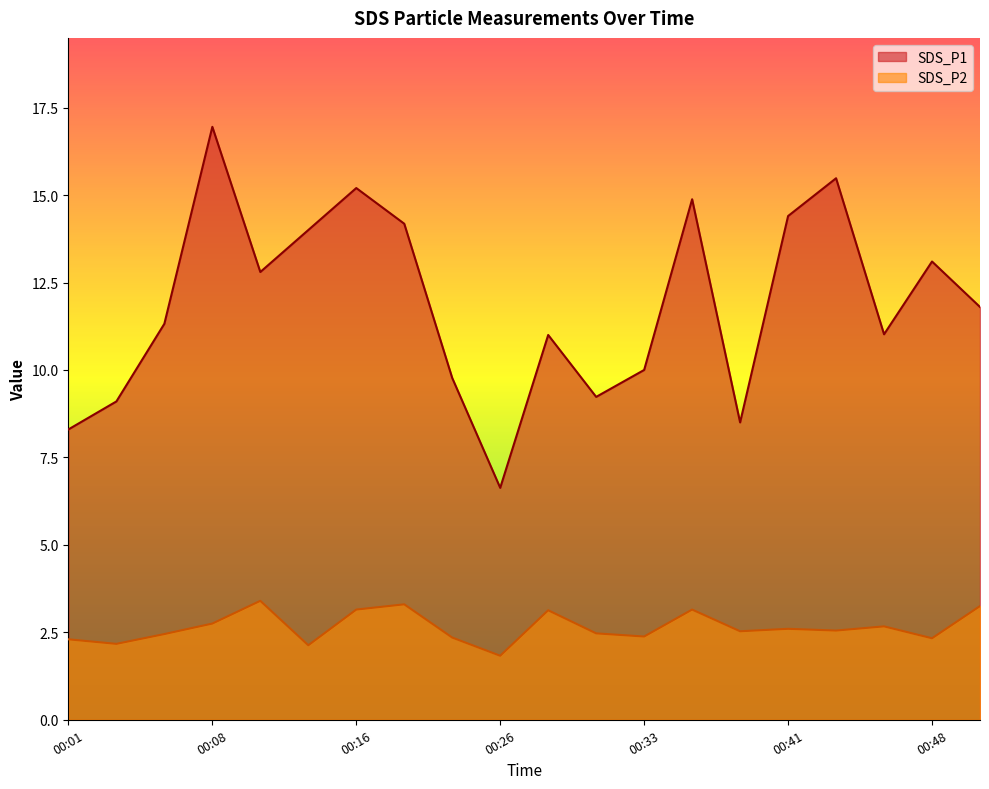

True or false: SDS_P2 and SDS_P1 intersect in this chart.

False